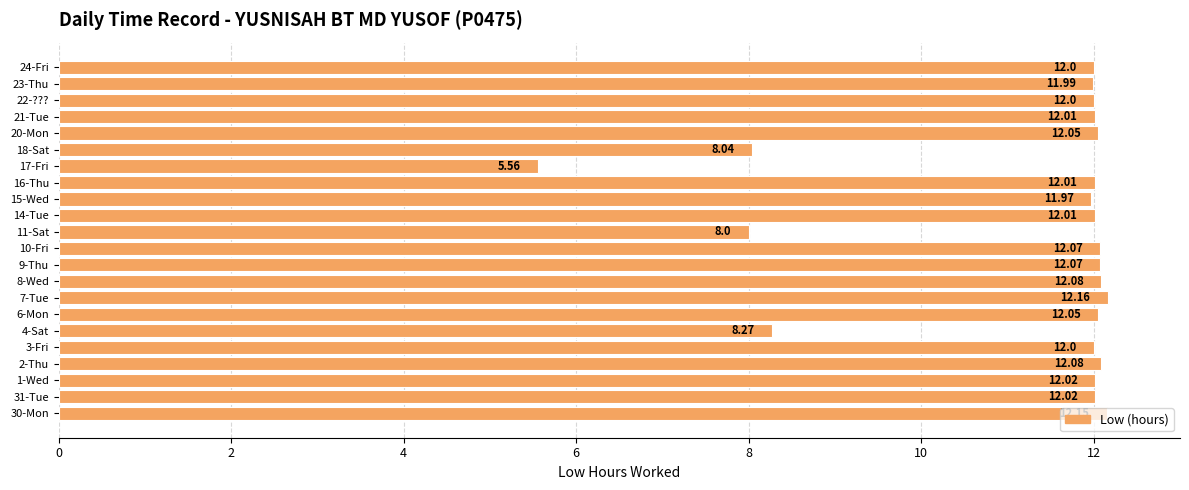

Count the number of data series in this chart.

1